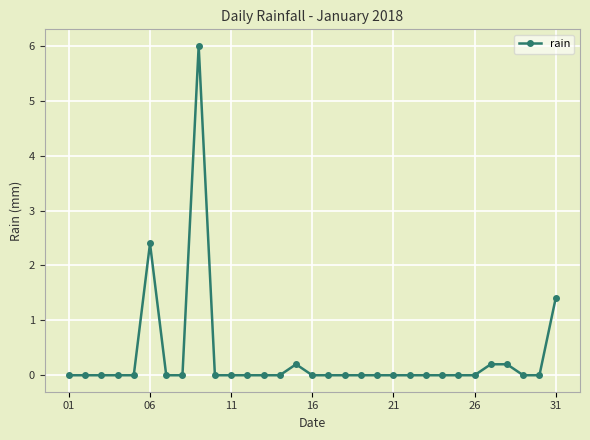

True or false: there are more than 0 points higher than both neighbors.

True